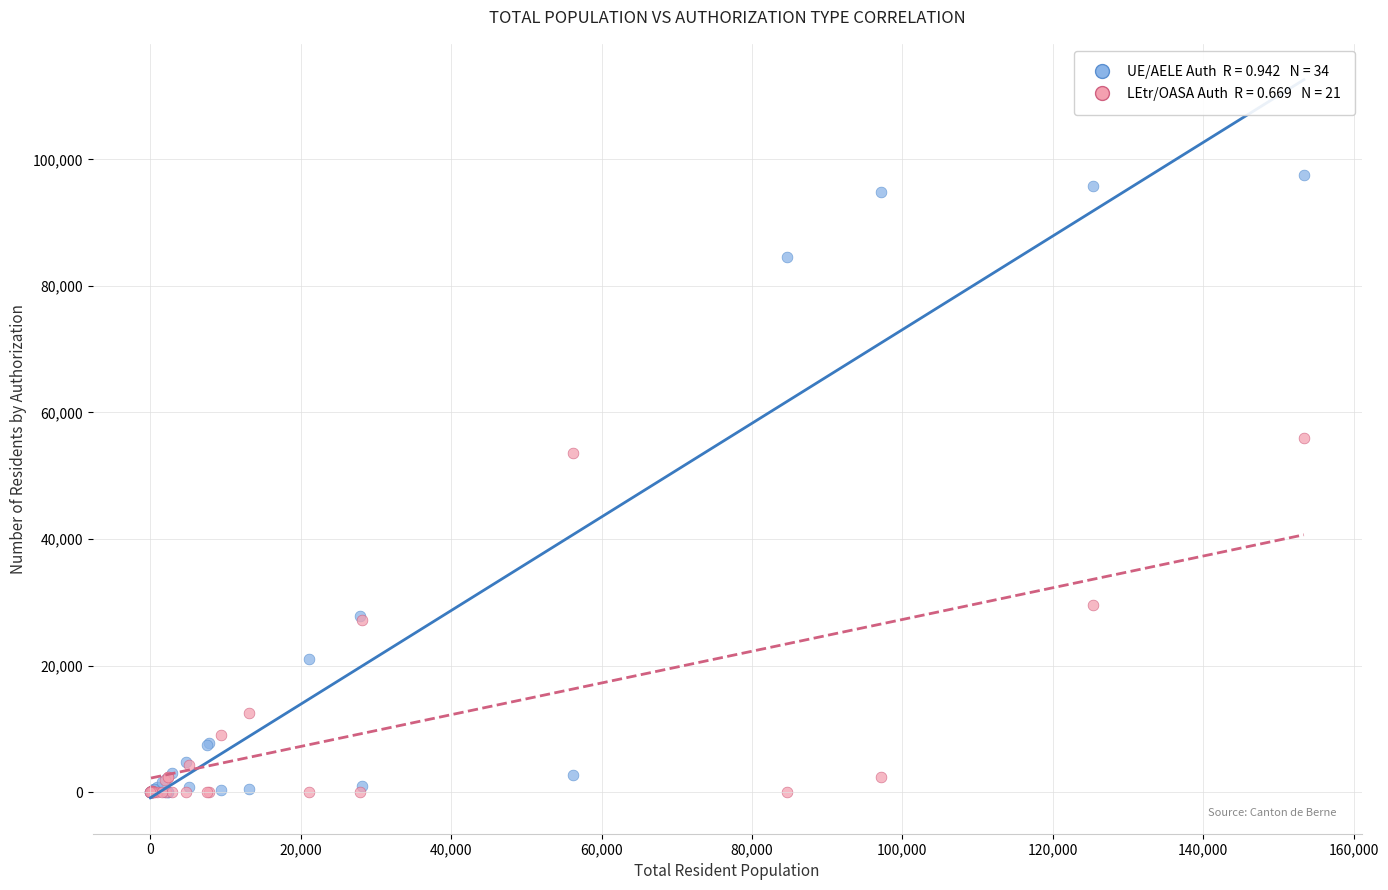

Across all series, what Y value is closest to 48738?

53545